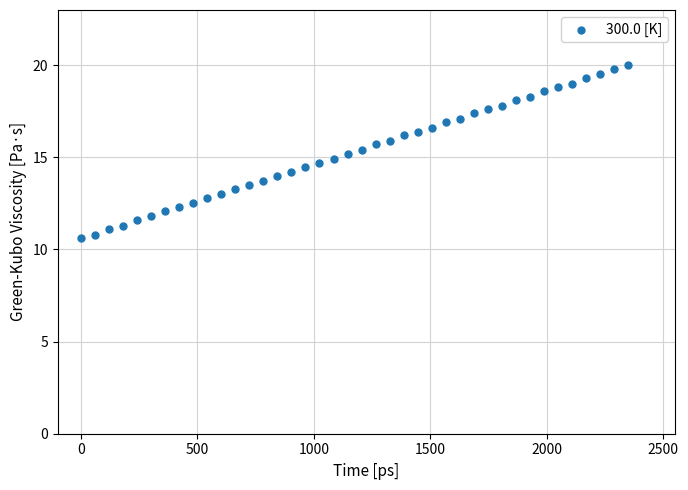

What is the range of X values (max minus min)?

2349.4